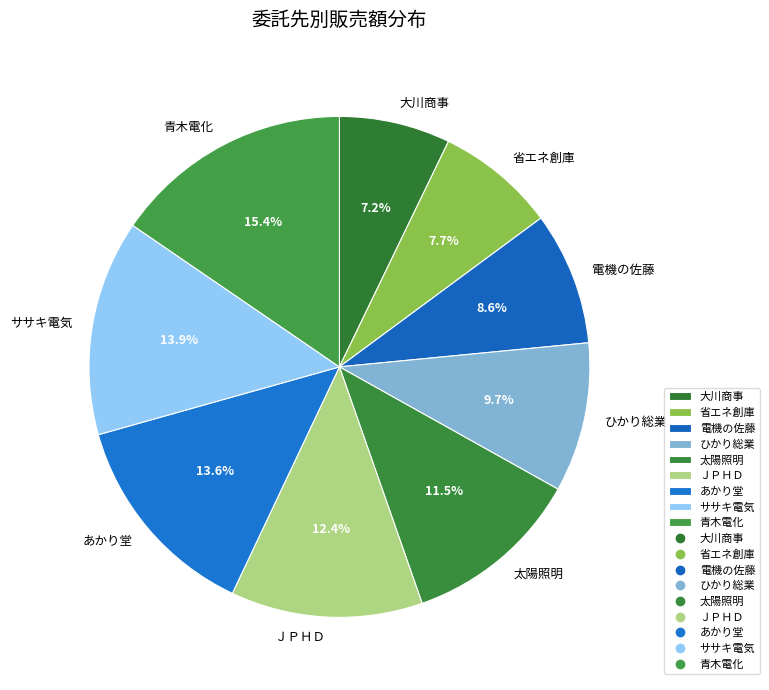

Which slice is the largest?

青木電化